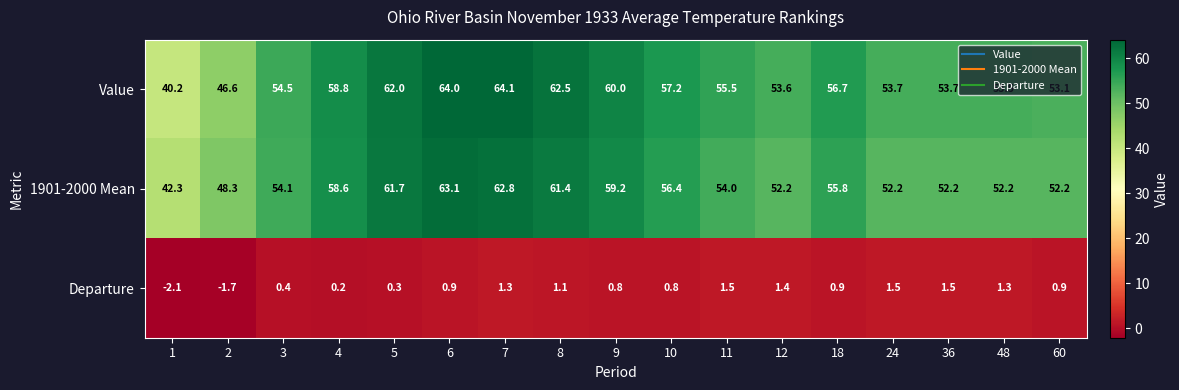

How many categories are shown in the chart?

17